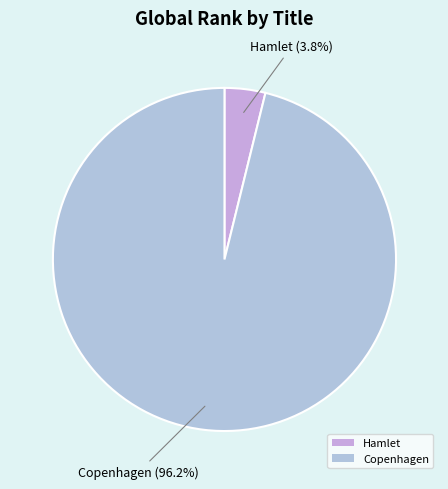

Does Copenhagen account for over 50% of the chart?

Yes